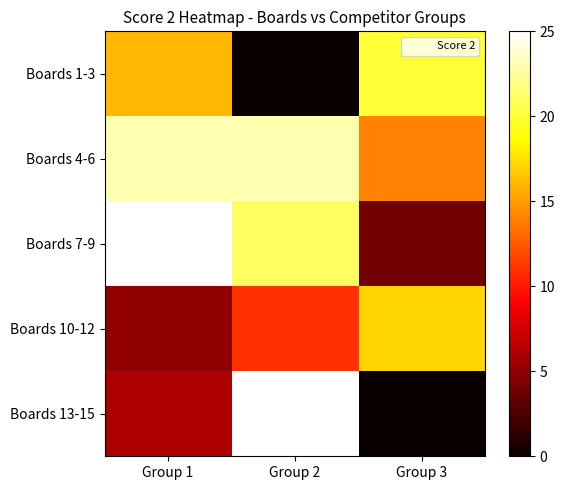

How many data points does each series have?

3